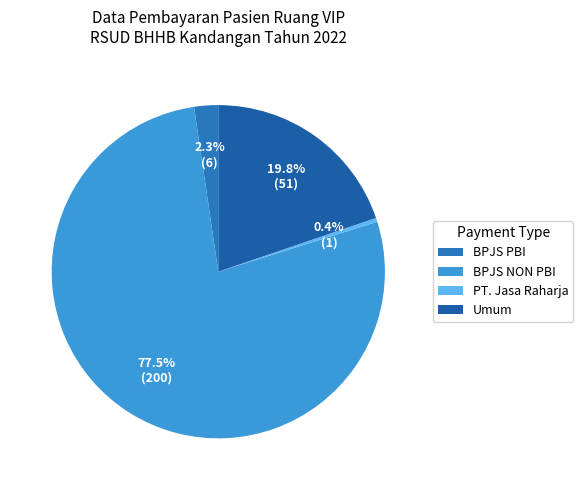

Between PT. Jasa Raharja and Umum, which is larger?

Umum